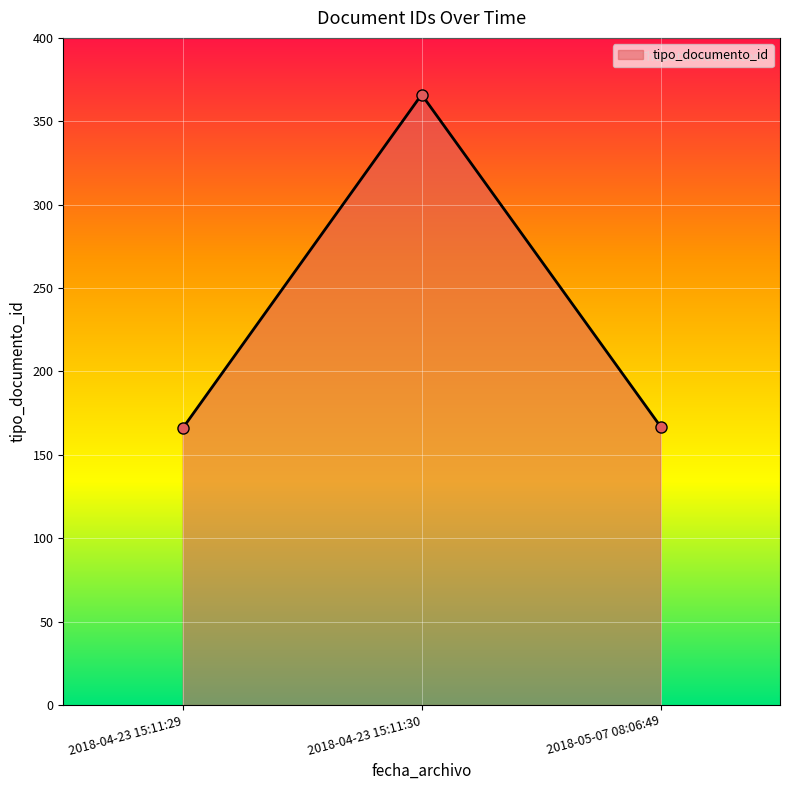

What is the smallest value displayed?

166